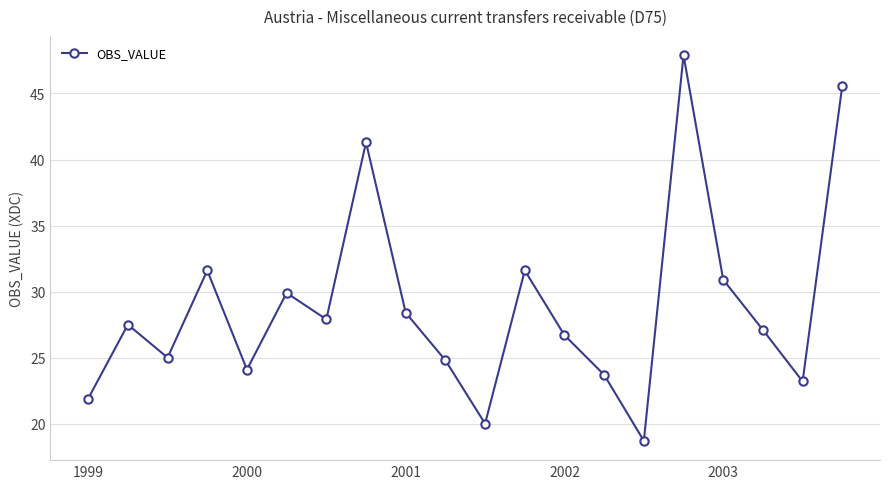

How many points are lower than both their immediate neighbors (excluding endpoints)?

6